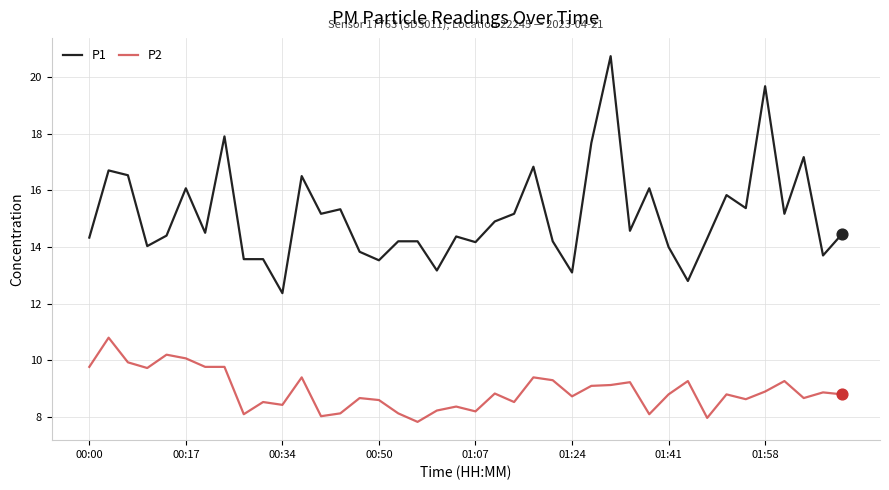

At how many categories does at least one series exceed 18?

2